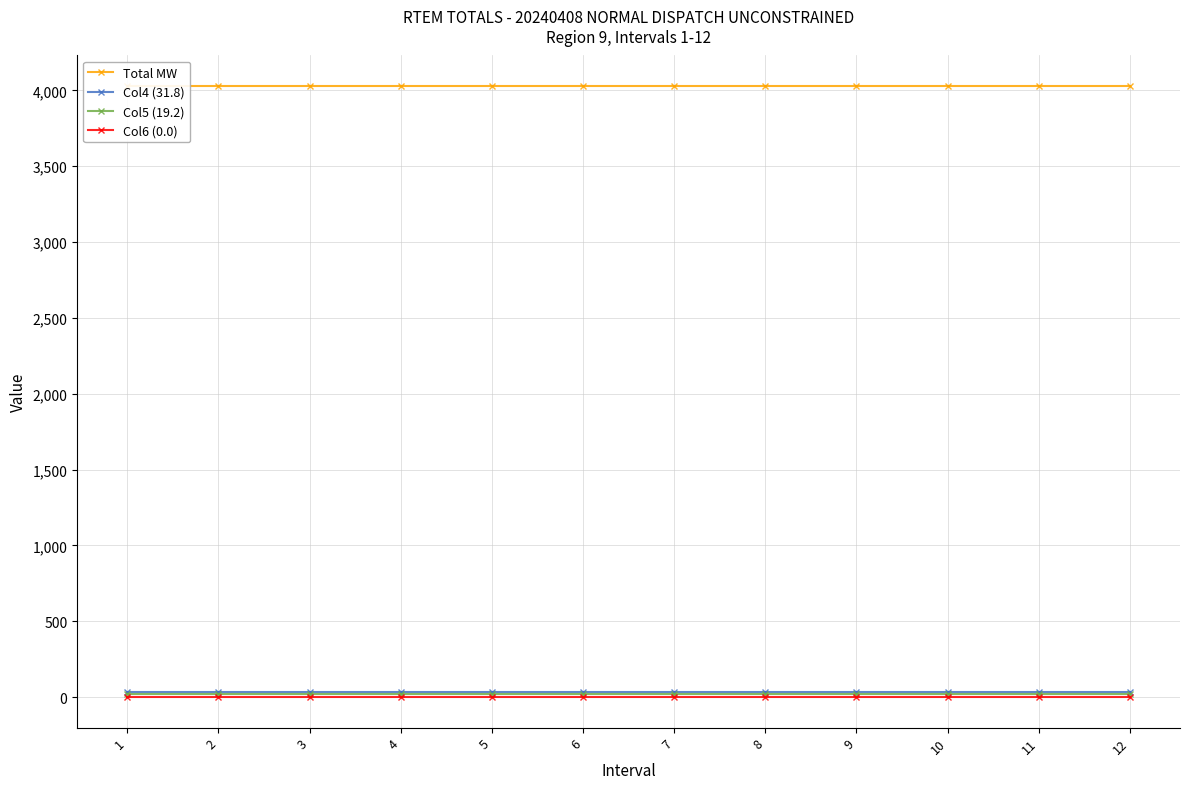

Where is Col5 (19.2) nearest to the value 19?

1